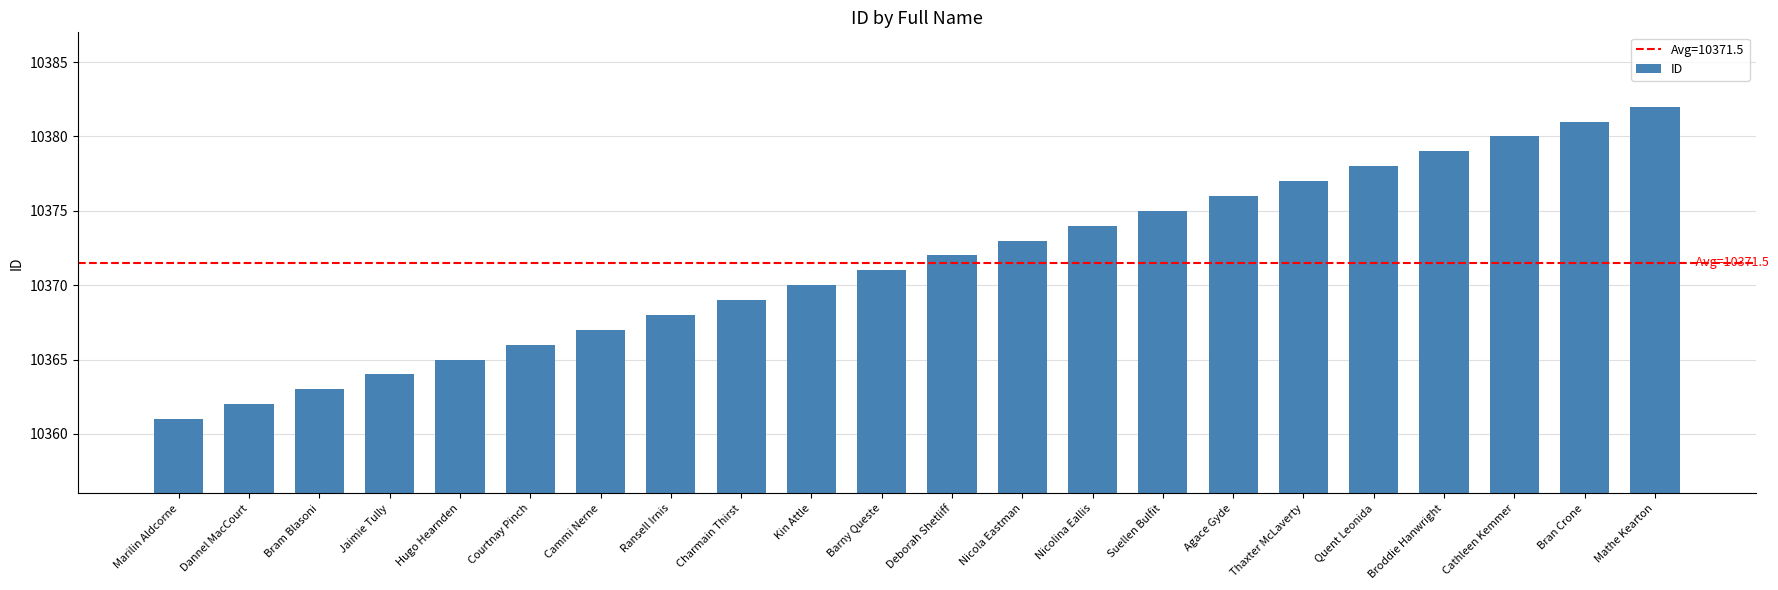

The chart shows a value of 10374 at Nicolina Eallis. True or false?

True